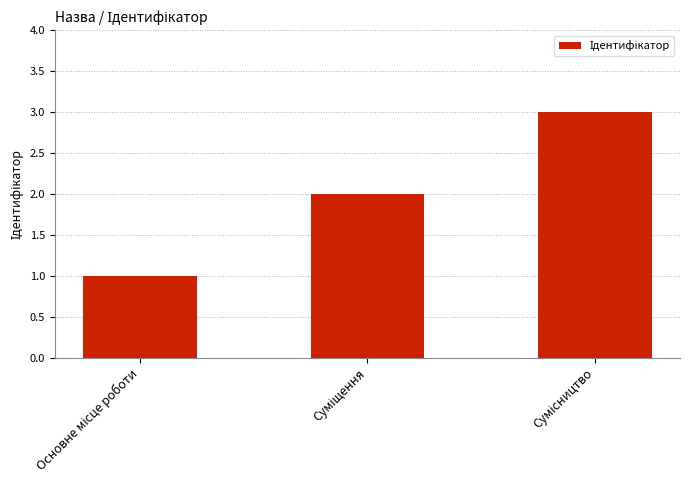

What is the greatest value displayed?

3